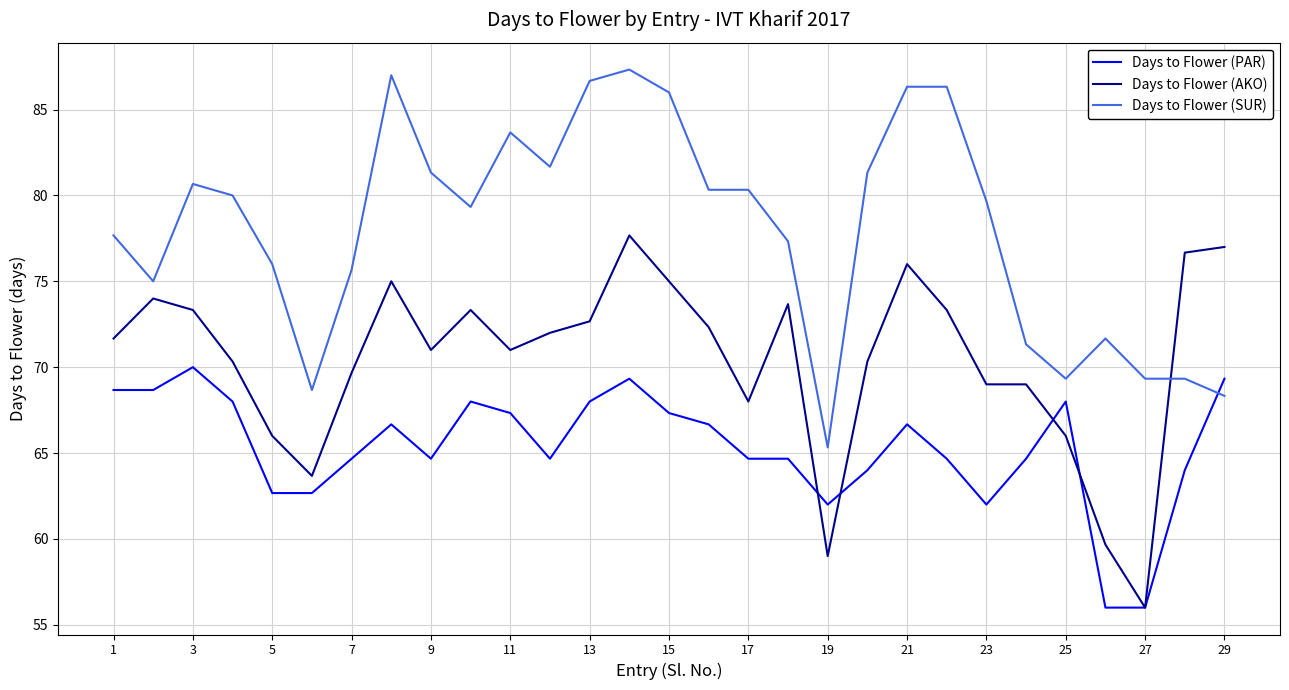

What are all the series names shown in the legend?

Days to Flower (PAR), Days to Flower (AKO), Days to Flower (SUR)